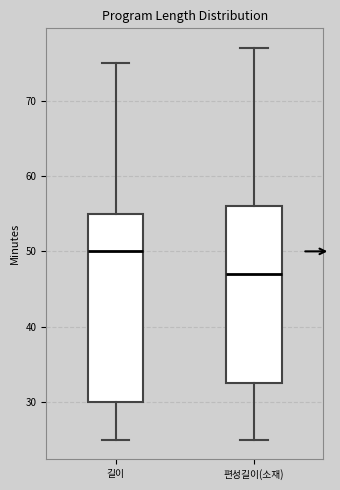

Comparing the boxes themselves (not the whiskers), which one is the tallest?

길이